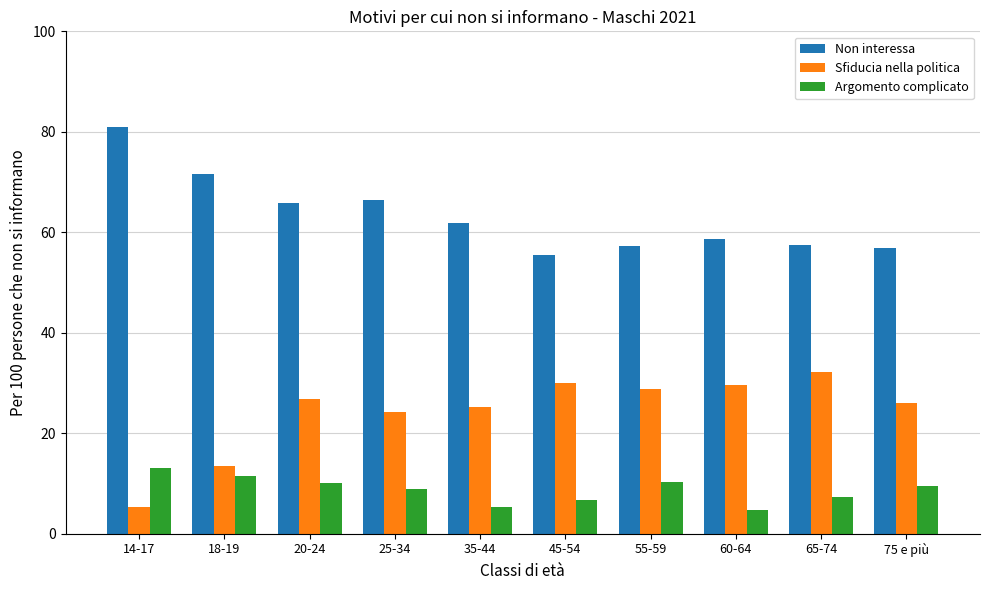

What value does the Sfiducia nella politica series have at 75 e più?

25.9